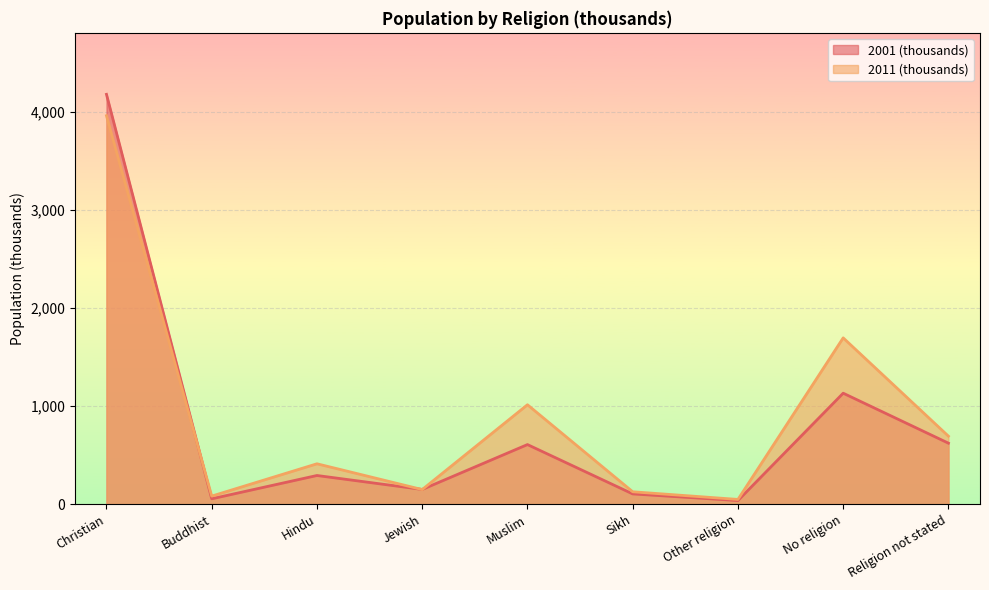

Reading left to right, what are all the values shown in this chart?

2001 (thousands): Christian=4176.2	Buddhist=54.3	Hindu=292.0	Jewish=149.8	Muslim=607.1	Sikh=104.2	Other religion=36.6	No religion=1130.6	Religion not stated=621.4
2011 (thousands): Christian=3958.0	Buddhist=82.0	Hindu=411.3	Jewish=148.6	Muslim=1012.8	Sikh=126.1	Other religion=48.0	No religion=1694.4	Religion not stated=692.7